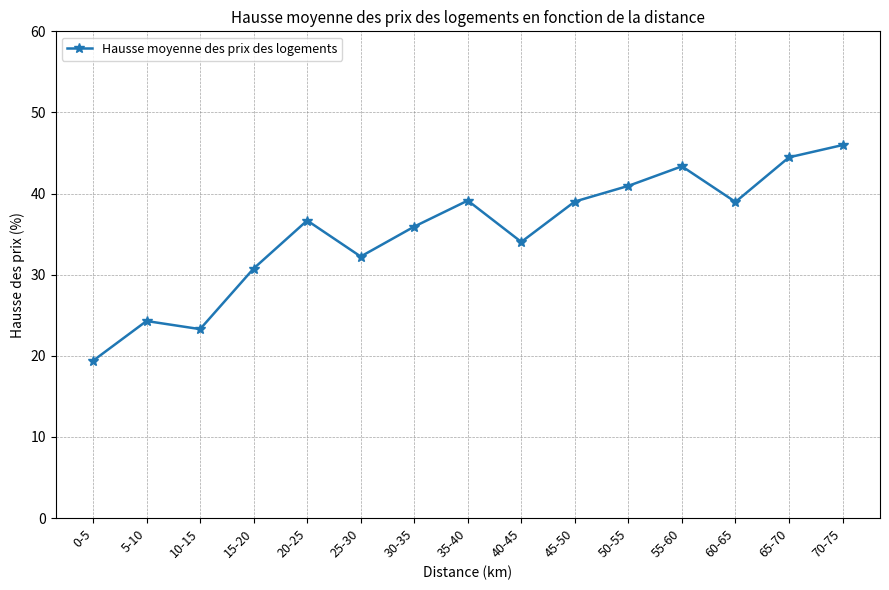

How many data points does each series have?

15